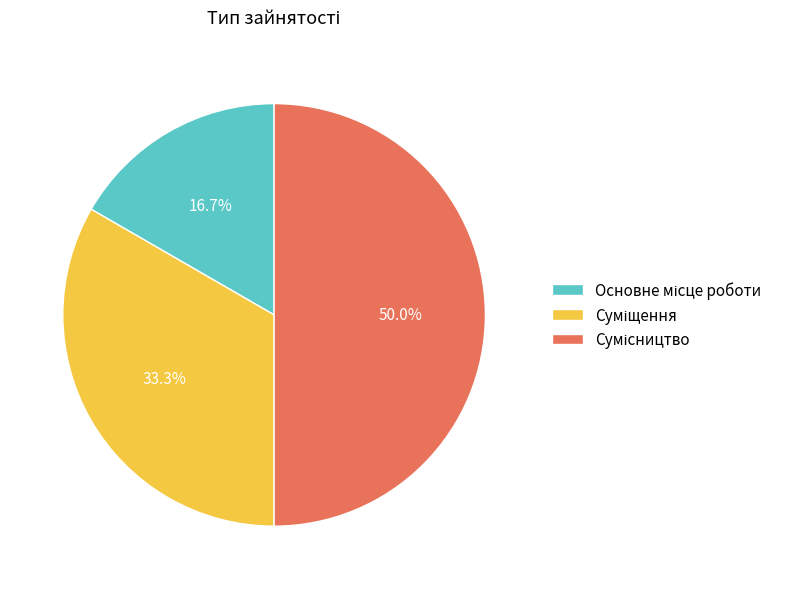

True or false: Основне місце роботи accounts for 17% of the total.

True